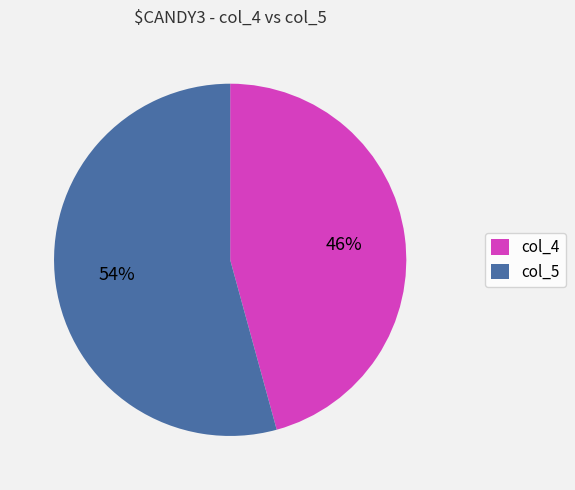

Which slice is the smallest?

col_4